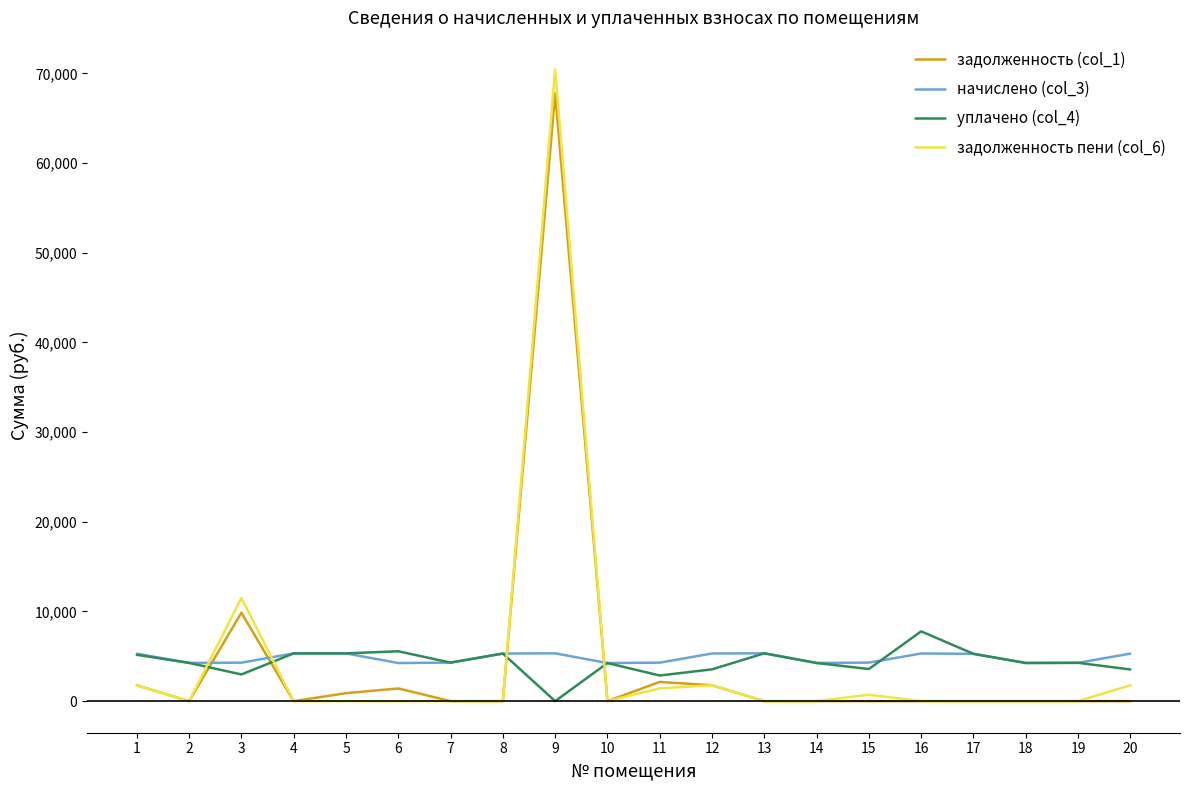

True or false: задолженность (col_1) and начислено (col_3) cross at least once.

True